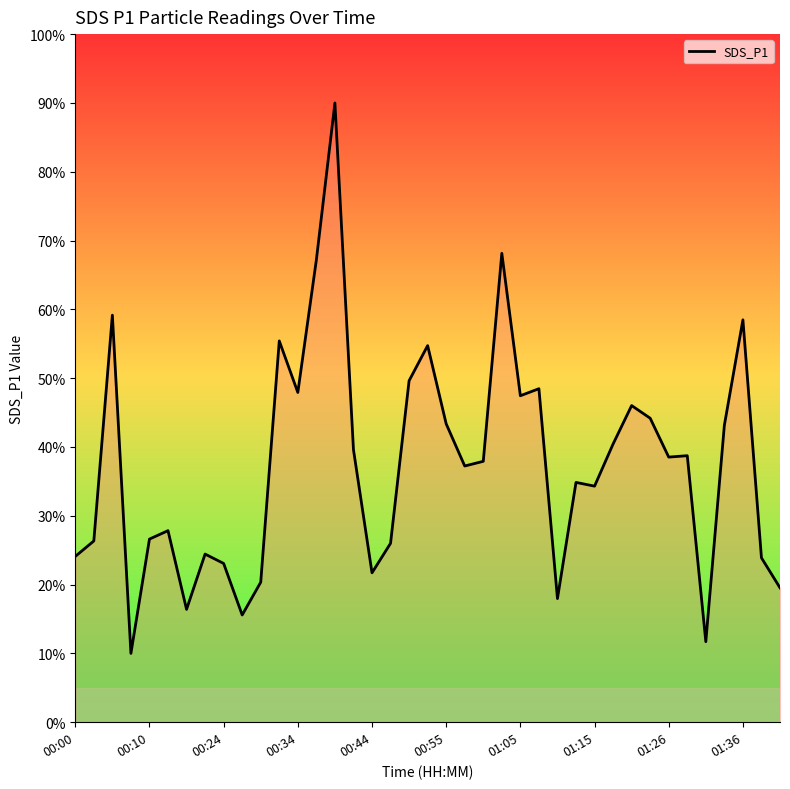

What is the maximum value shown in the chart?

90.0